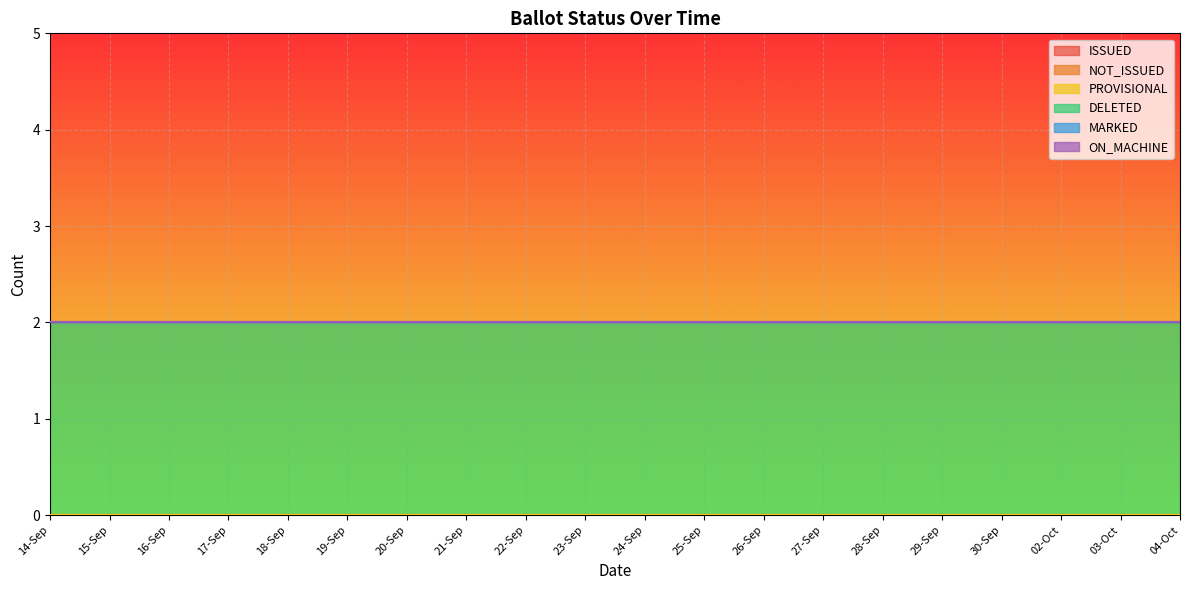

What is the label of the 3rd point from the left?

16-Sep